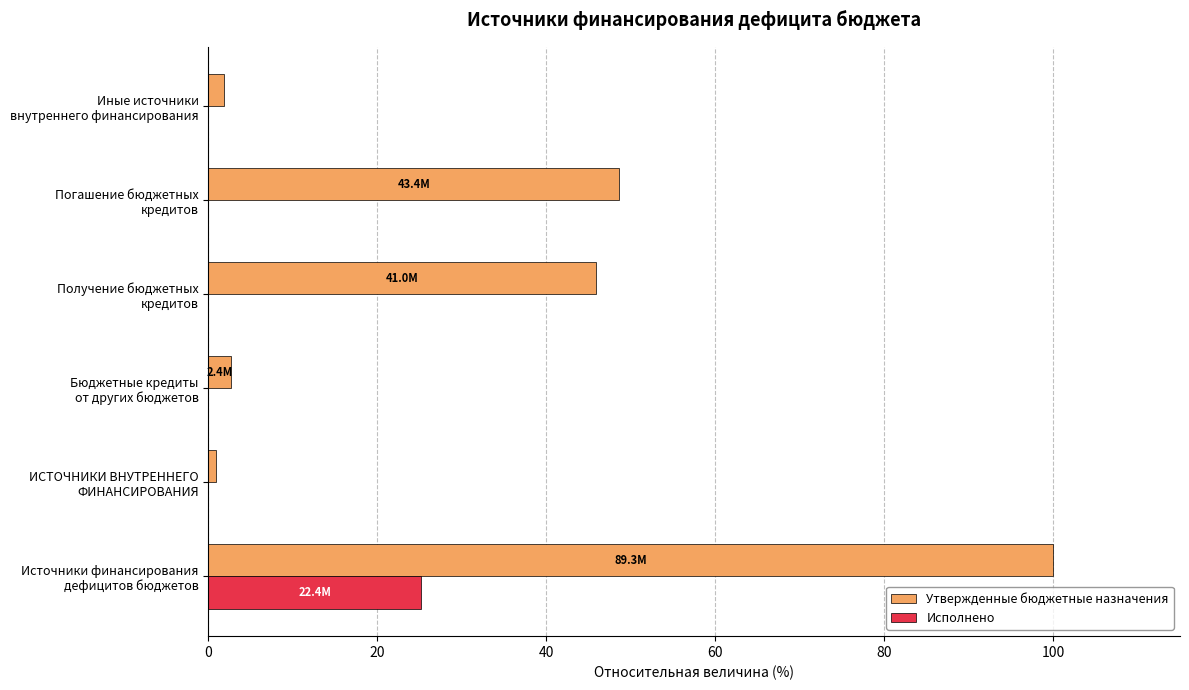

Which series has the largest total across all categories?

Утвержденные бюджетные назначения